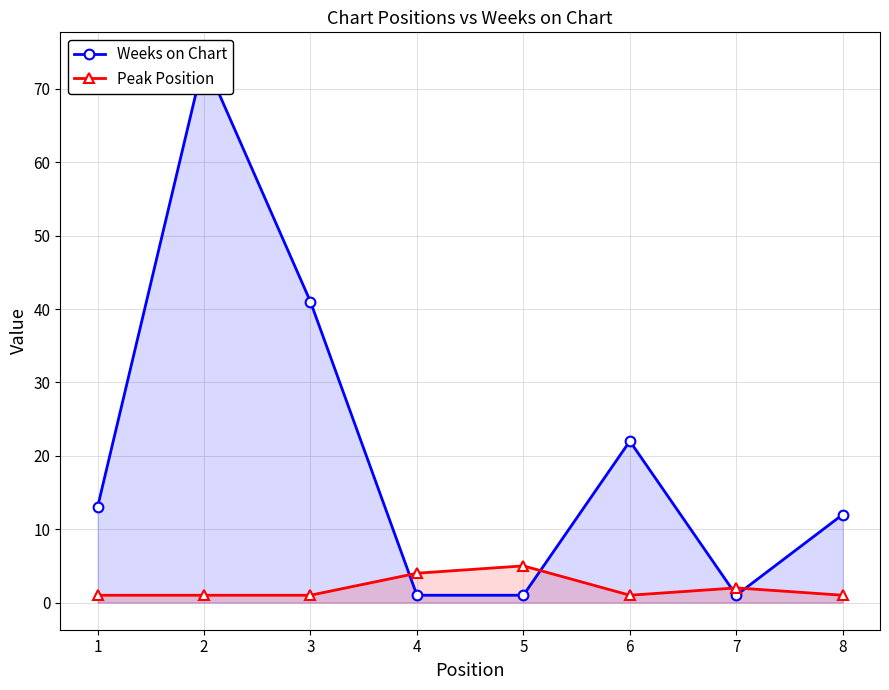

What is the sum of all Peak Position values?

16